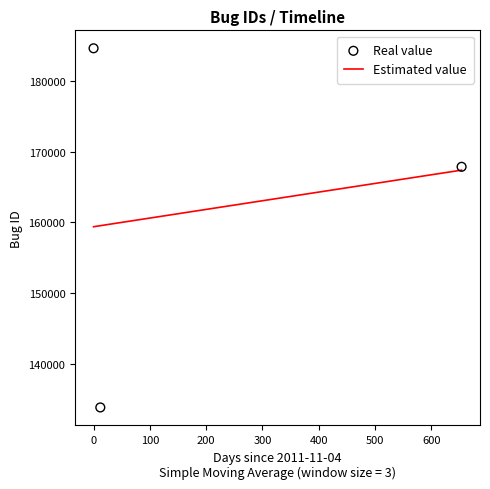

What is the change in value from 2011-11-04 to 2011-11-16?

-50679